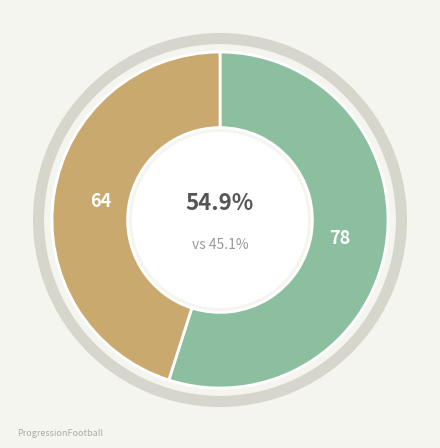

What is the total percentage of Sam and Bradley?

100.0%